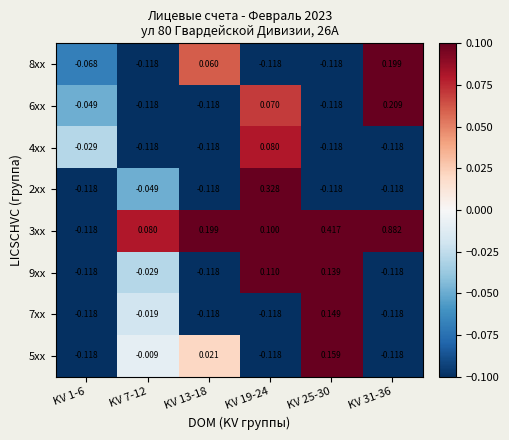

Is the value of 9xx at KV 31-36 greater than the value of 8xx at KV 13-18?

No